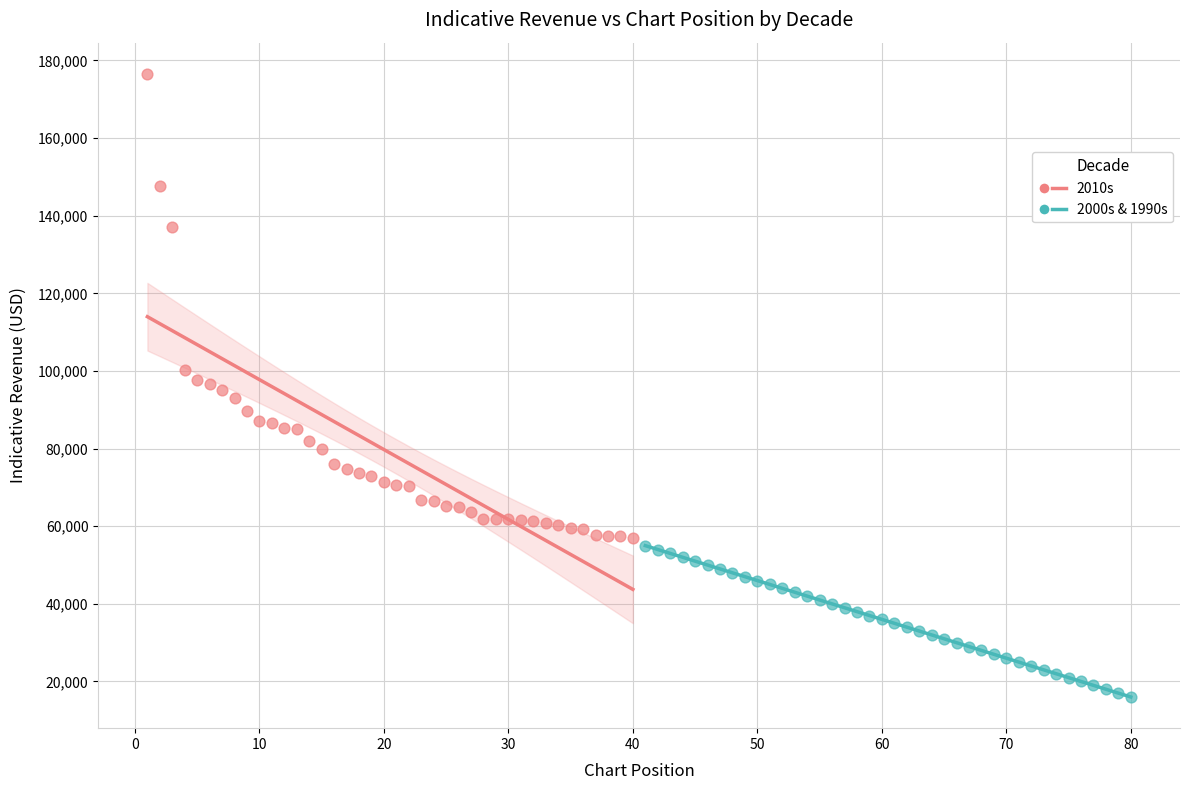

What are all the series names shown in the legend?

2010s, 2000s & 1990s